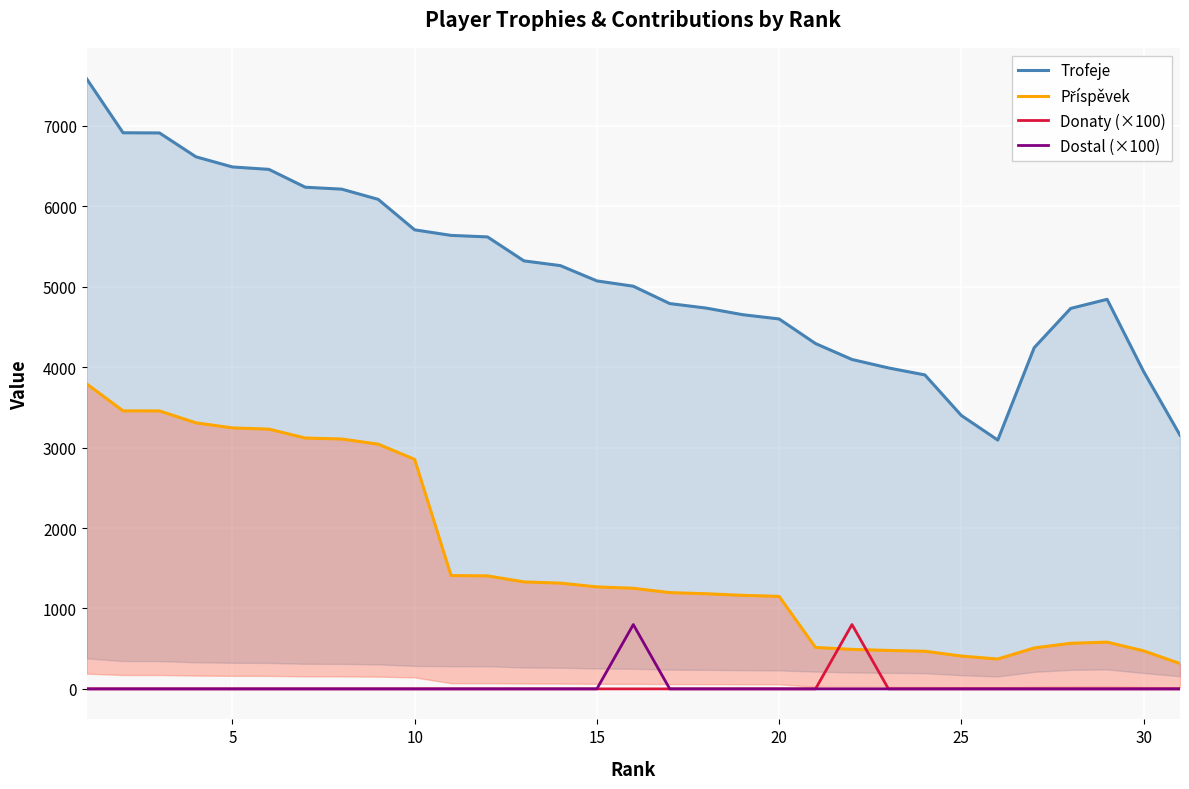

Which series has the largest total across all categories?

Trofeje